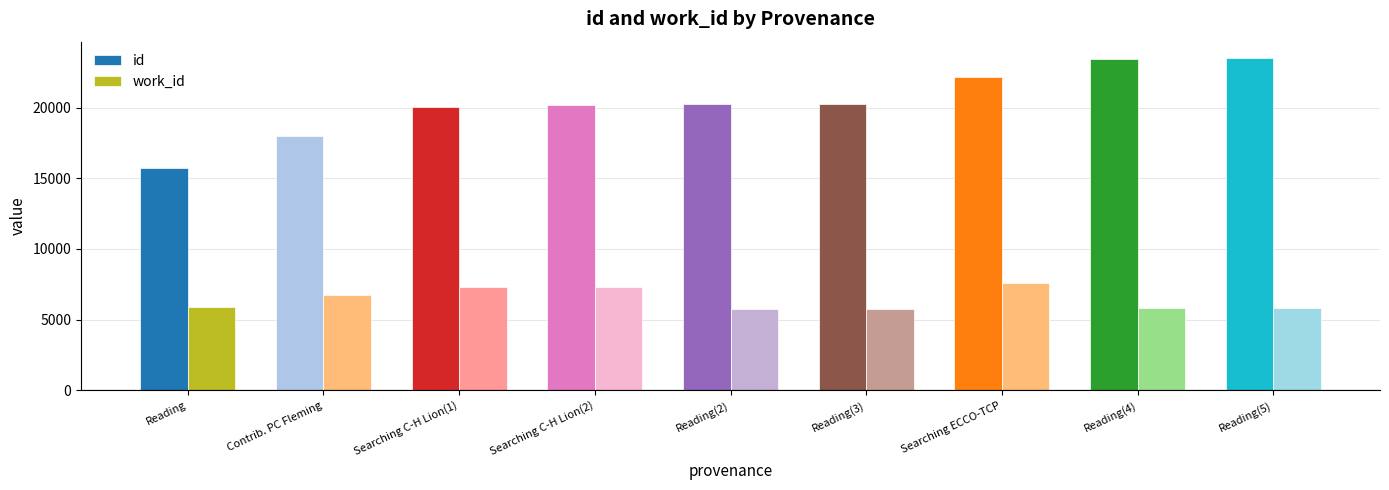

What is the value of the id bar at the 1st from the left?

15756